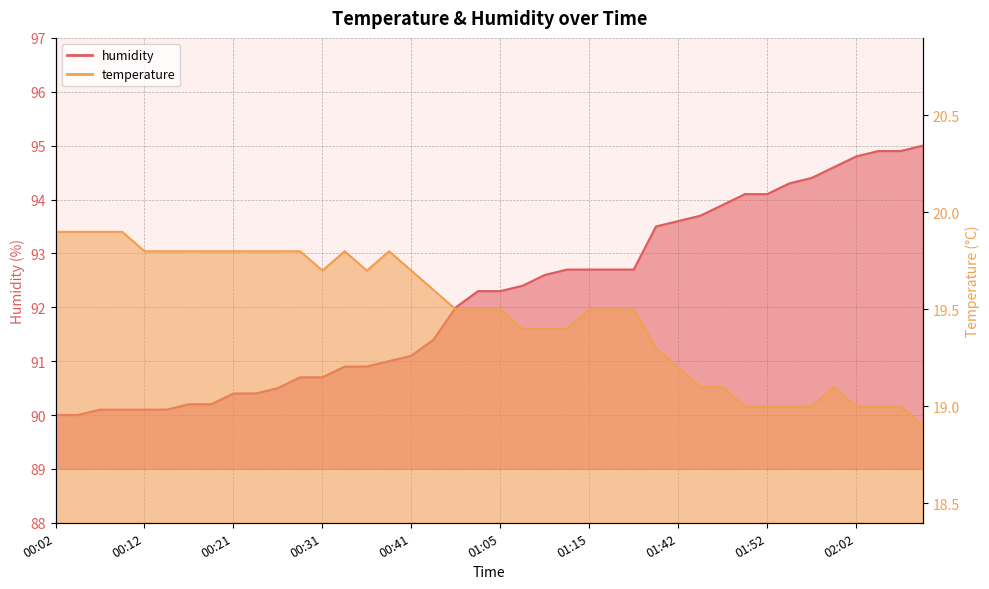

List the series in order of their peak value, highest first.

humidity, temperature